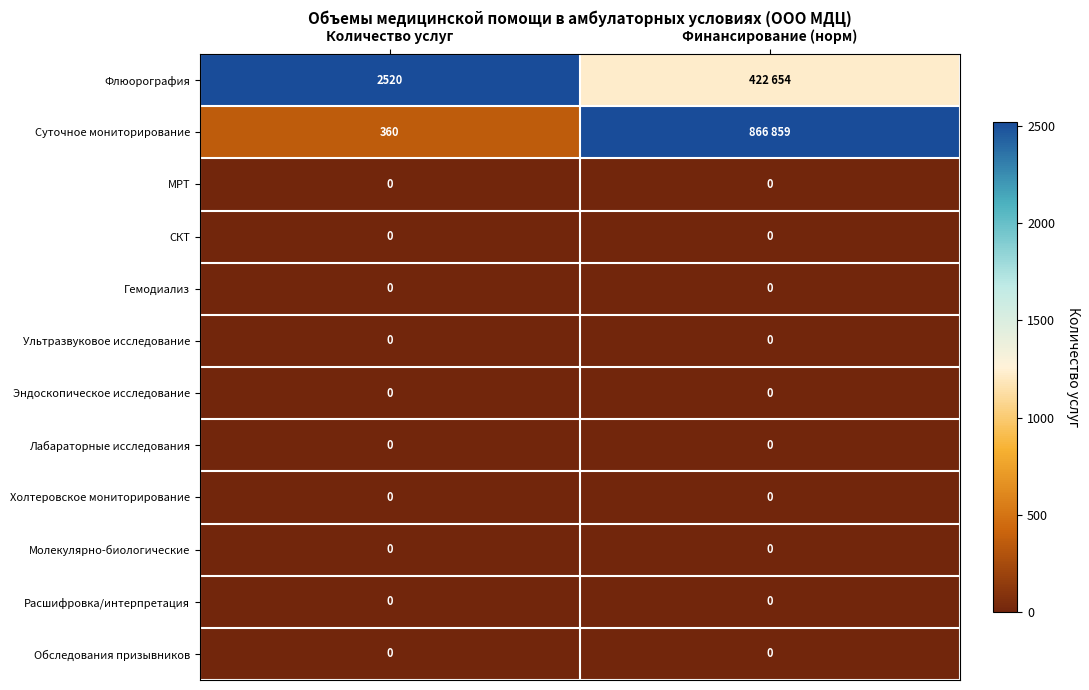

Rank the series by their maximum value, from lowest to highest.

МРТ, СКТ, Гемодиализ, Ультразвуковое исследование, Эндоскопическое исследование, Лабараторные исследования, Холтеровское мониторирование, Молекулярно-биологические, Расшифровка/интерпретация, Обследования призывников, Флюорография, Суточное мониторирование